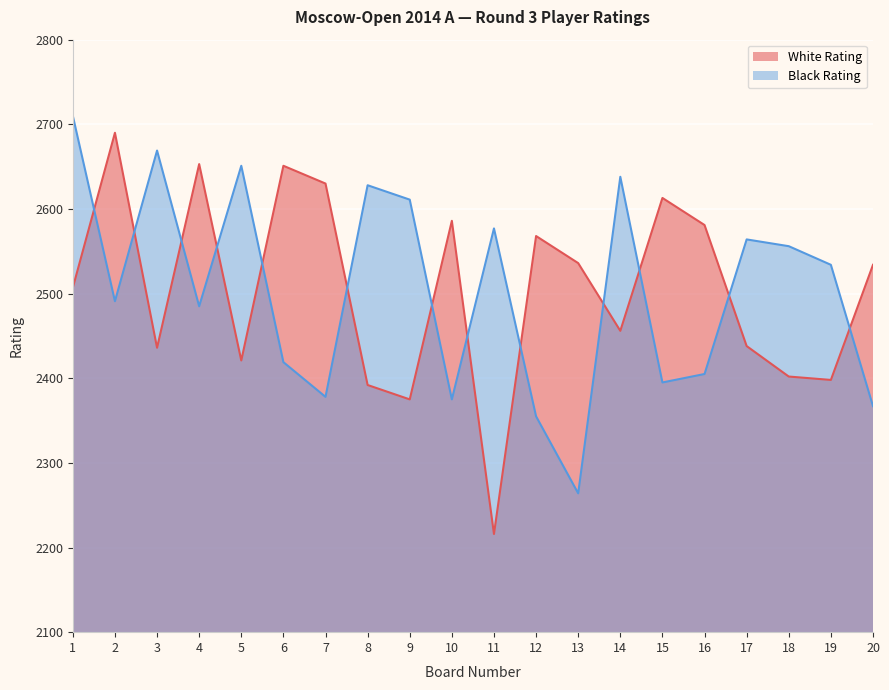

Between which two adjacent categories do White Rating and Black Rating first intersect?

1 and 2